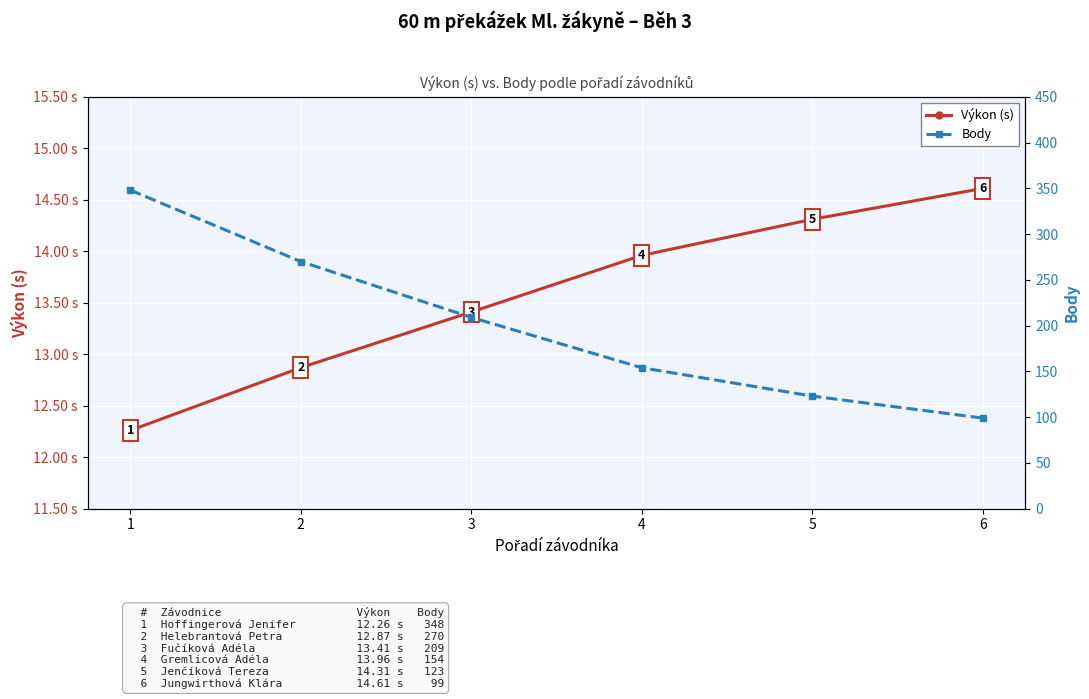

Reading left to right, list all the values displayed in this chart.

Výkon (s): 12.3	12.9	13.4	14.0	14.3	14.6
Body: 348.0	270.0	209.0	154.0	123.0	99.0